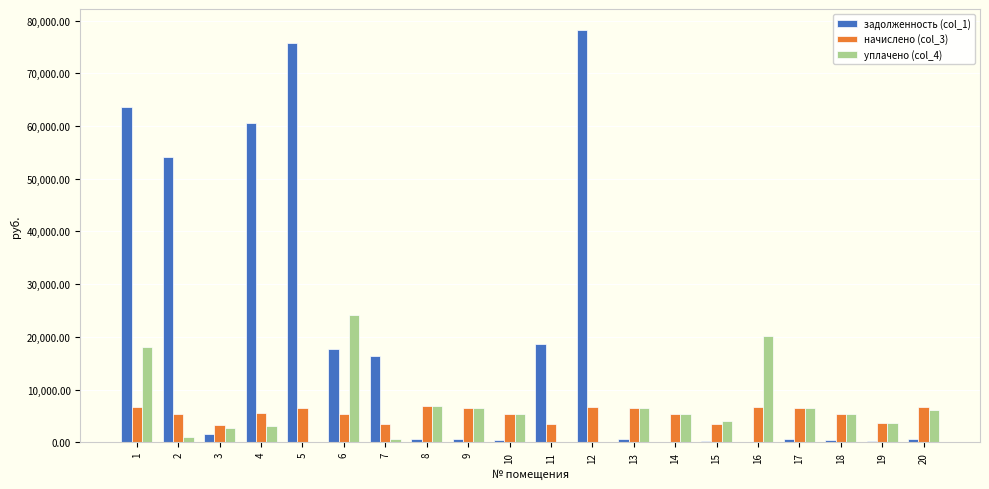

What is the greatest value displayed?

78279.3